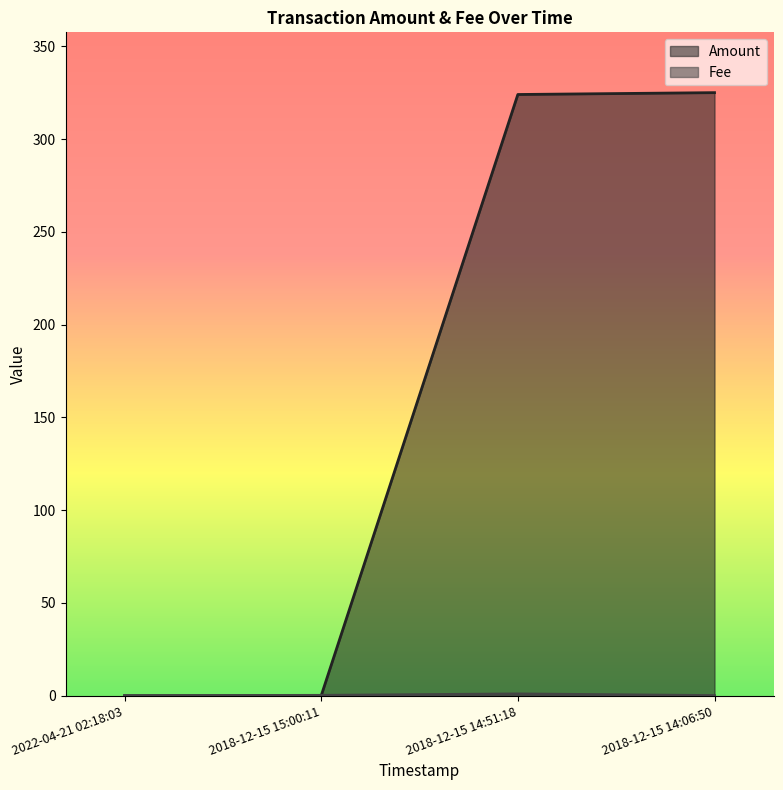

What is the average value of the Amount series?

162.3